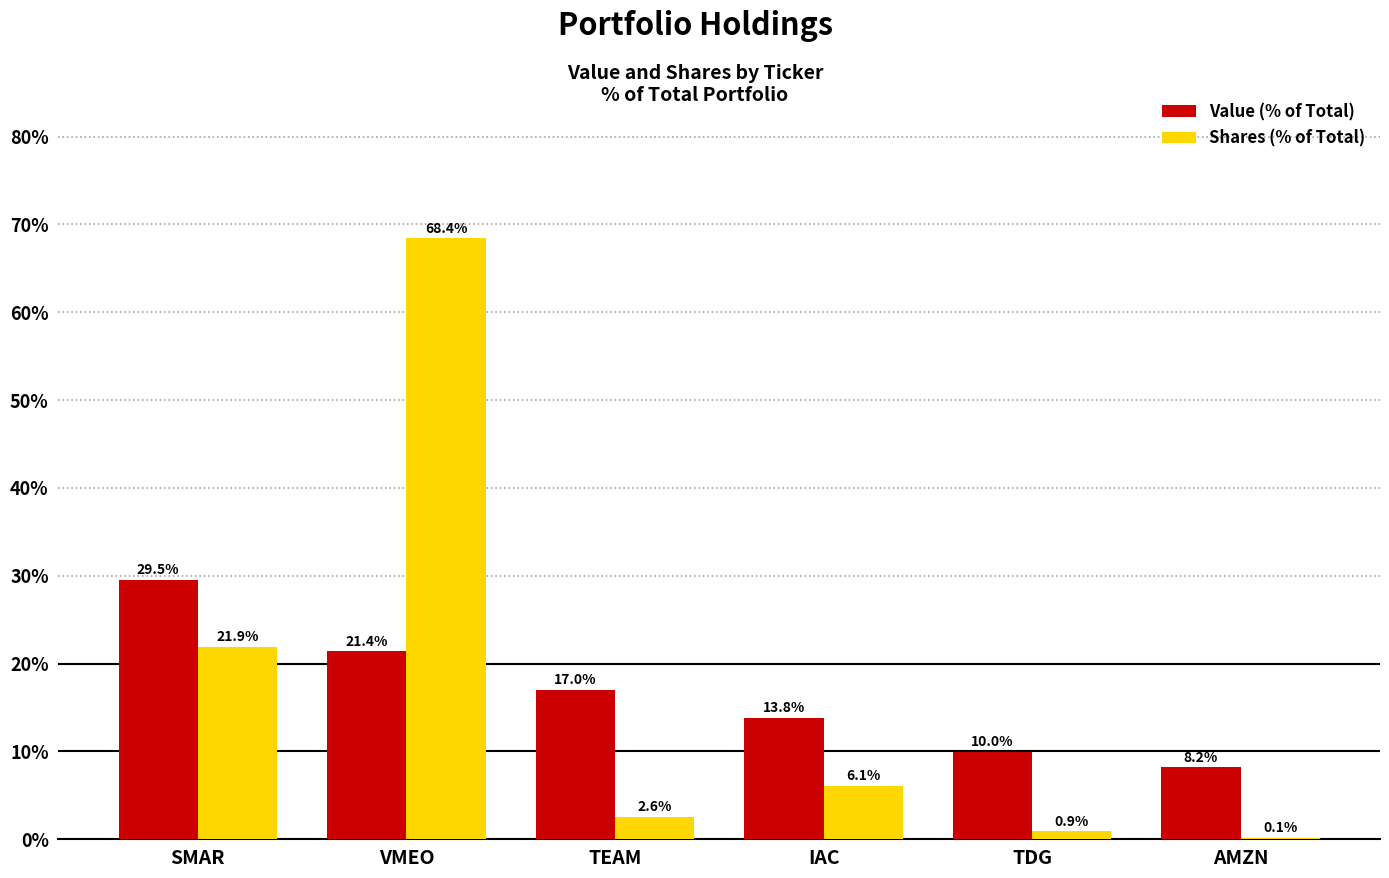

What is the average value of the Shares (% of Total) series?

16.7